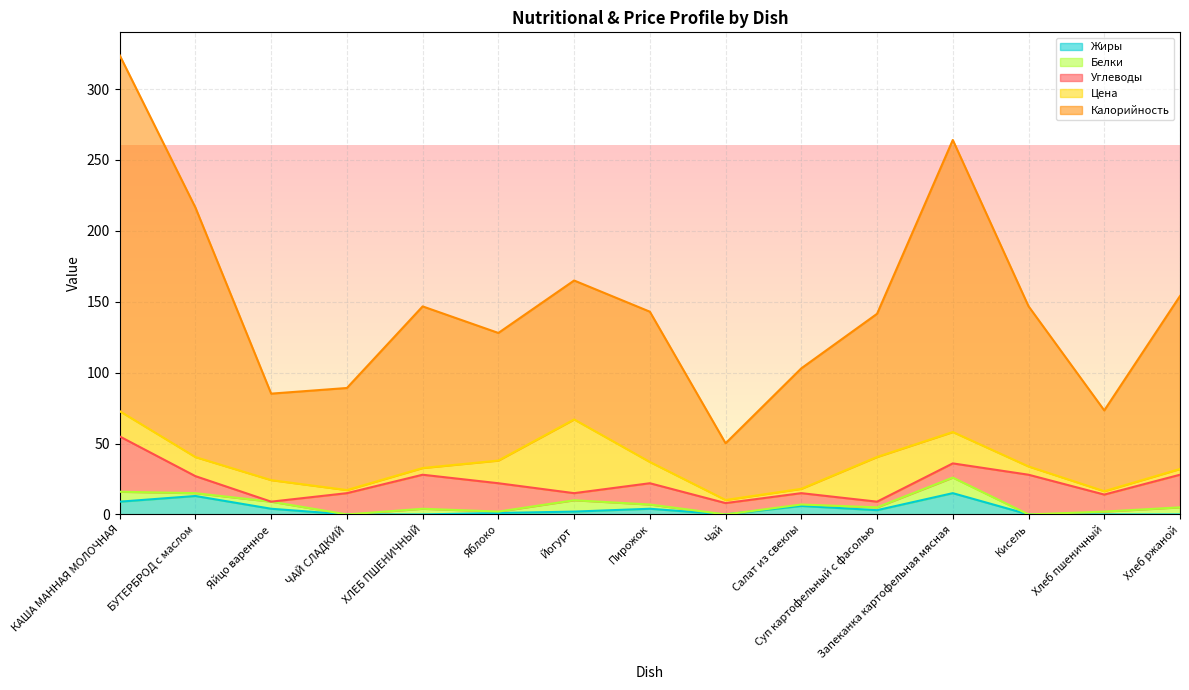

Is it true that Углеводы equals 5.5 at Чай?

False